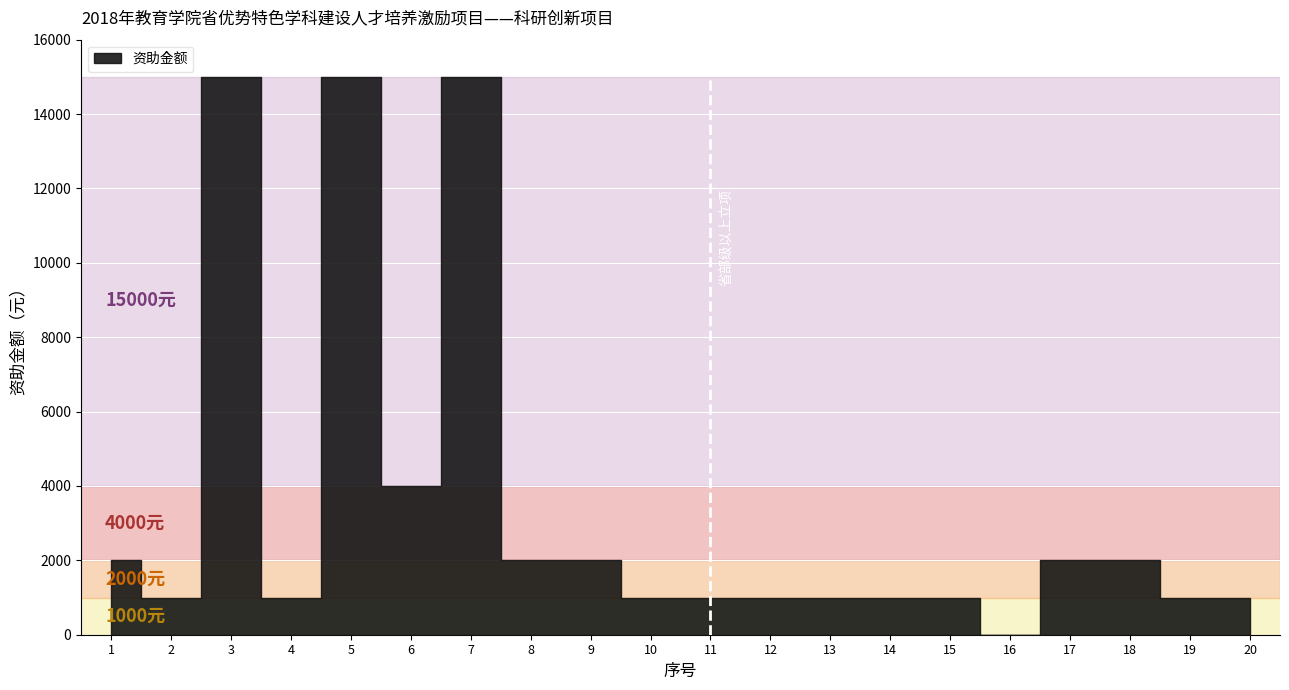

What is the value of the 2nd point from the left?

1000